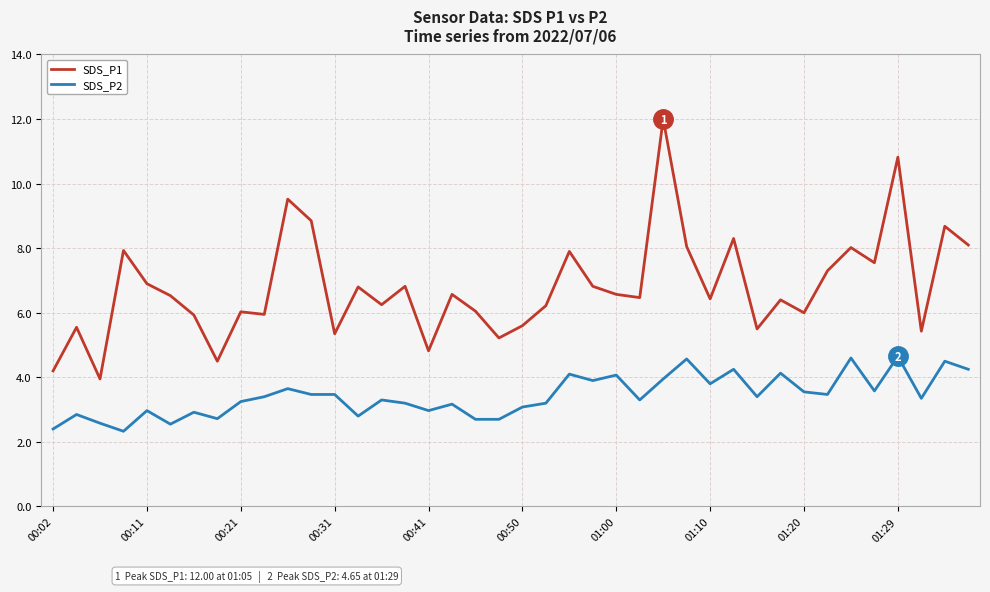

What is the sum of all SDS_P2 values?

137.1